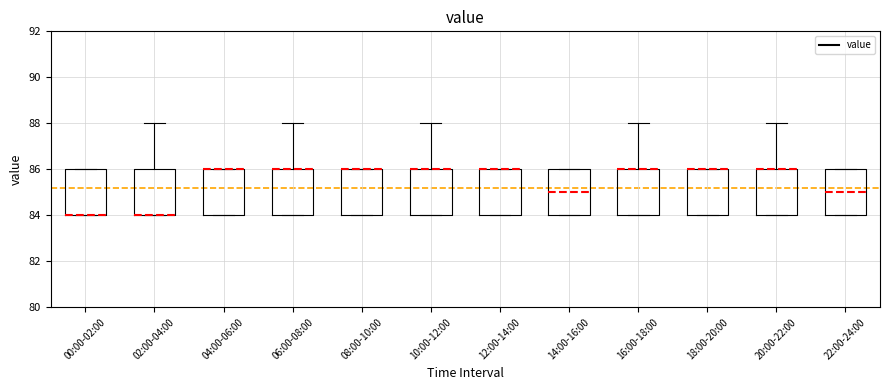

Where is the upper edge of the box for 00:00-02:00 on the y-axis? The values are not printed on the chart, so give them approximately, as read against the axis.

86